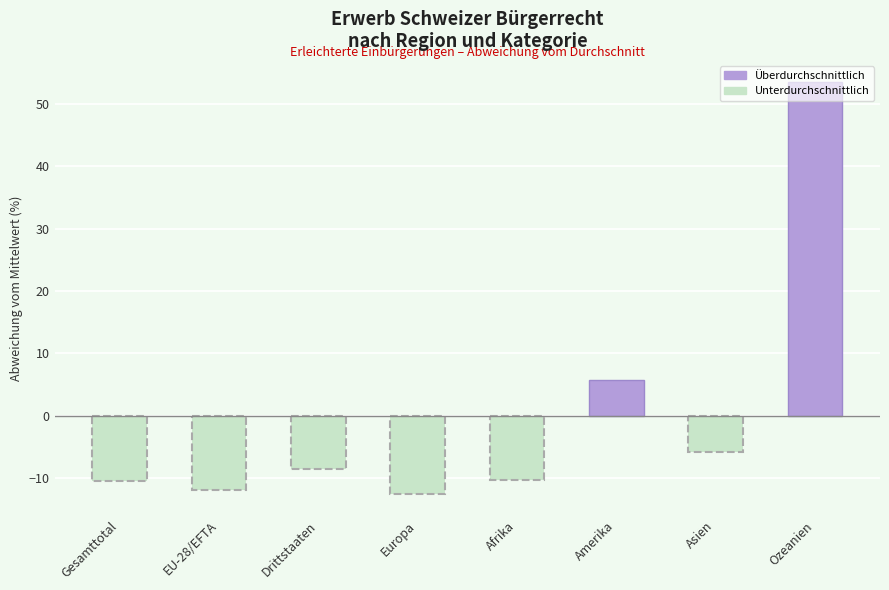

What is the change in value from Drittstaaten to Ozeanien?

+62.0